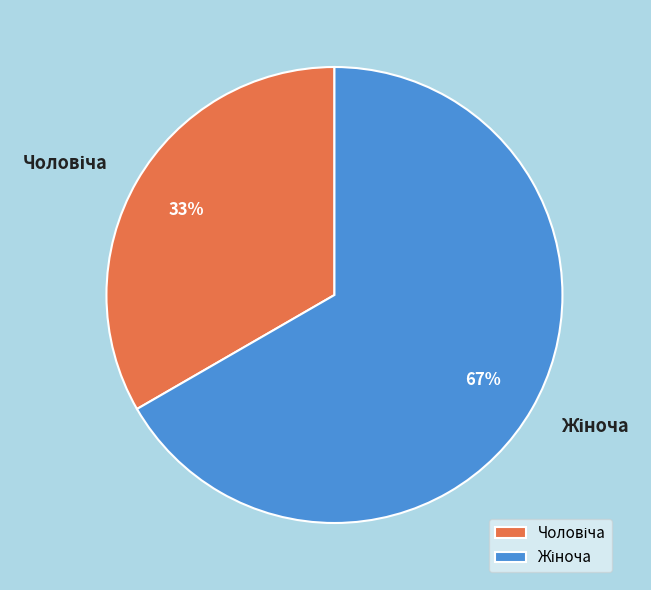

To the nearest percent, what is the average slice percentage?

50%